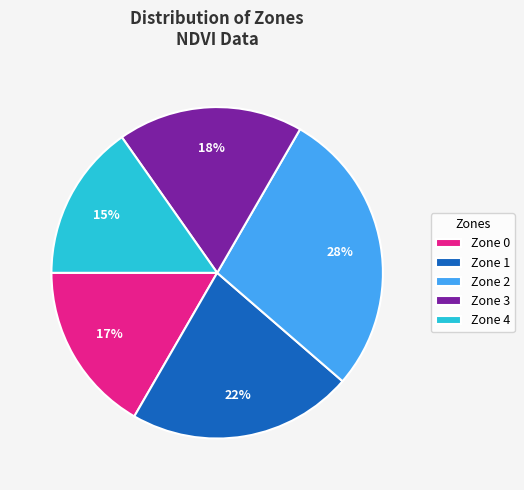

Which slice is the smallest?

Zone 4